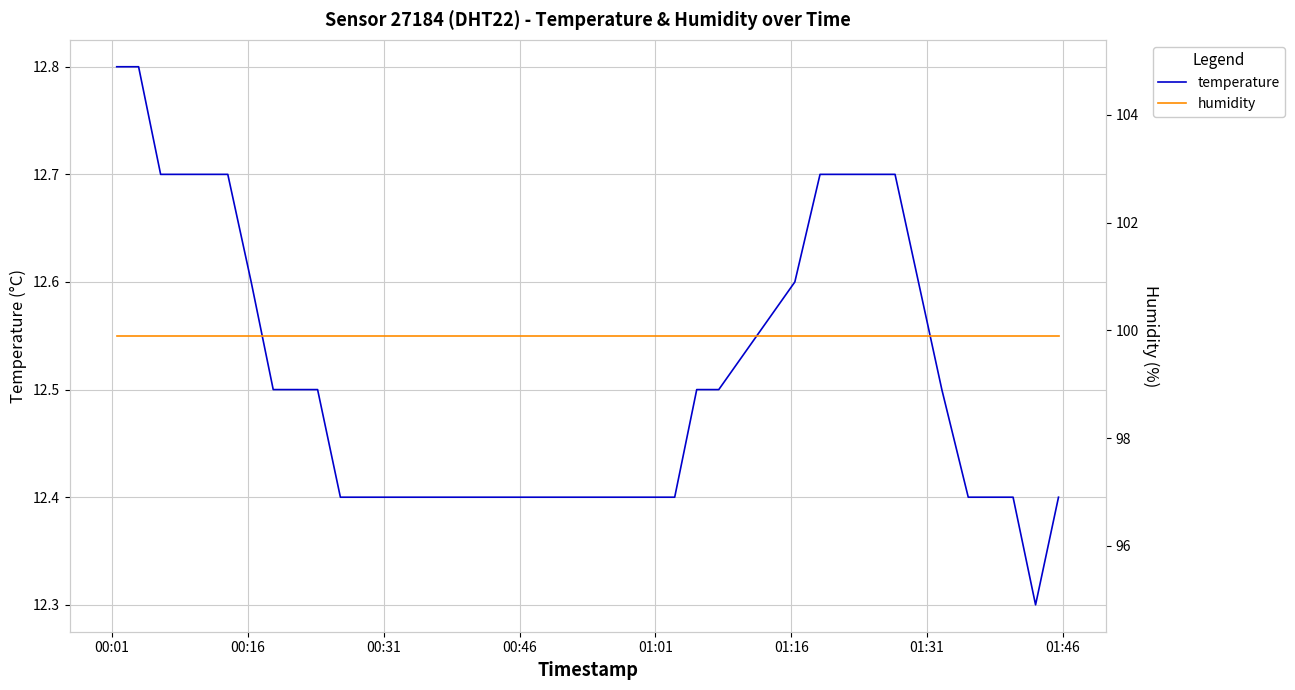

Rank the series by their maximum value, from lowest to highest.

temperature, humidity